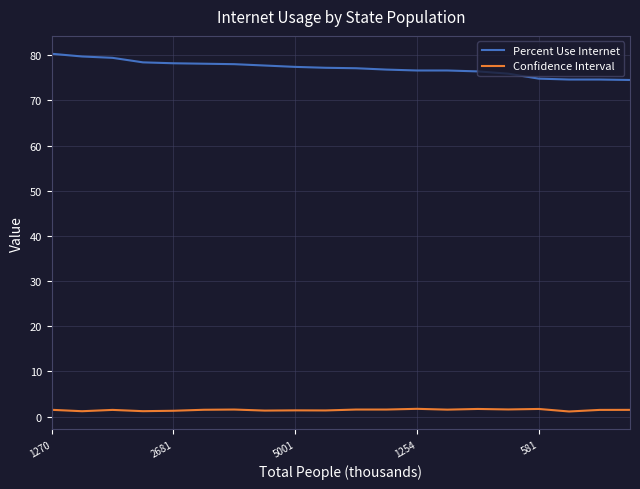

Which series has the largest total across all categories?

Percent Use Internet